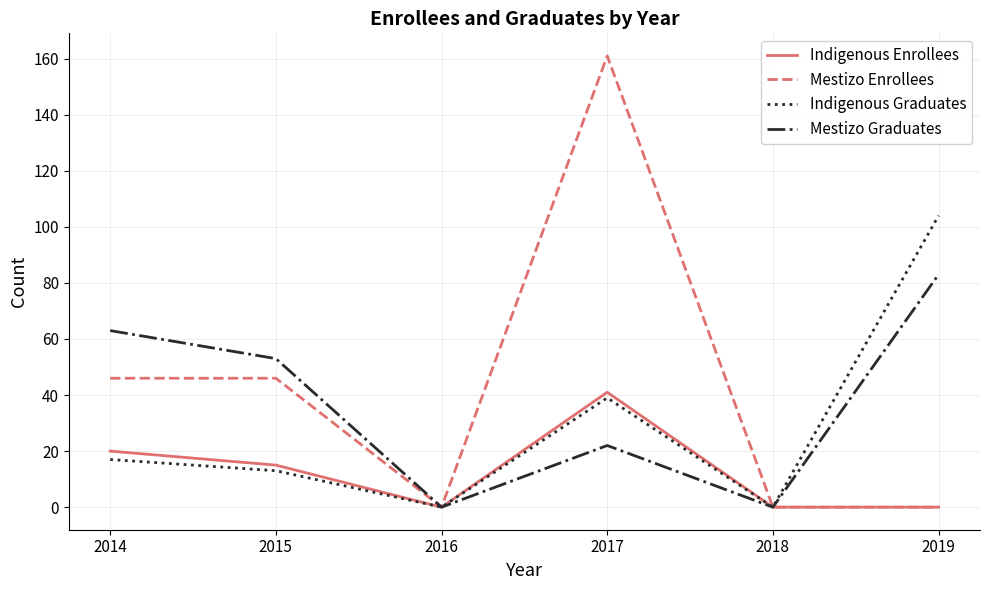

Which series has the widest spread of values?

Mestizo Enrollees